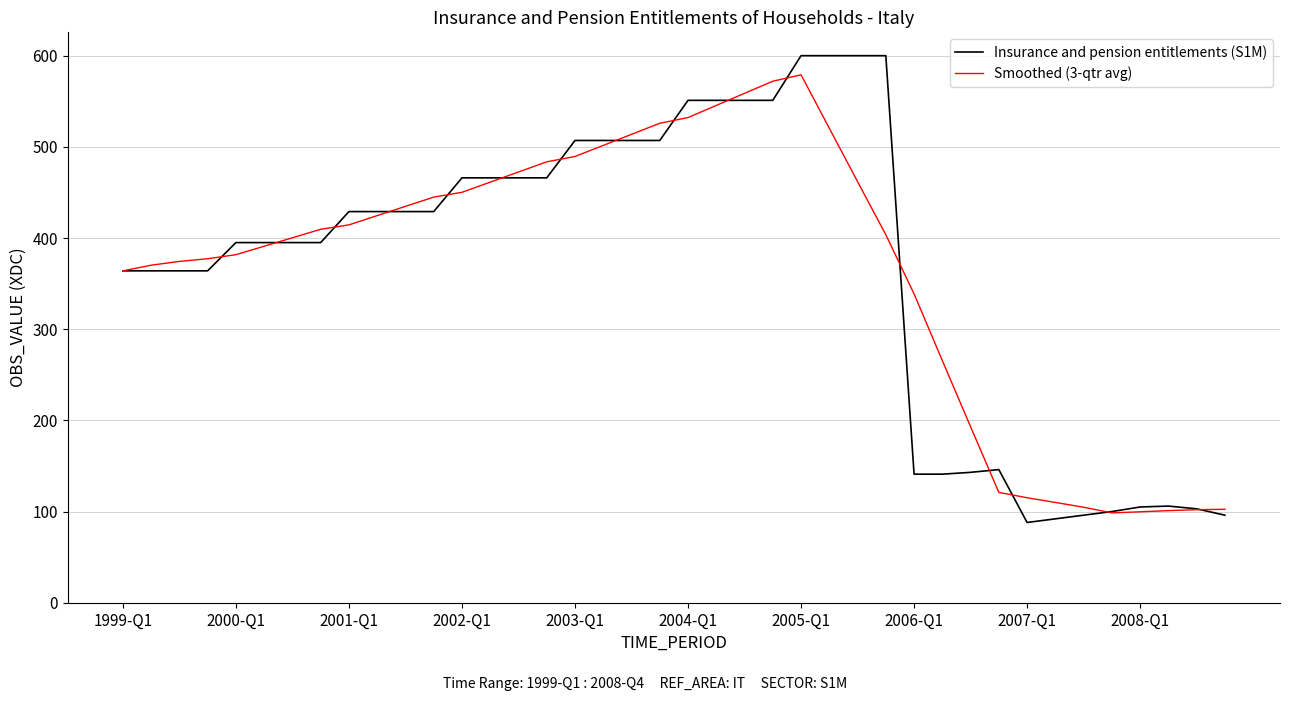

Which series has the widest spread of values?

Insurance and pension entitlements (S1M)